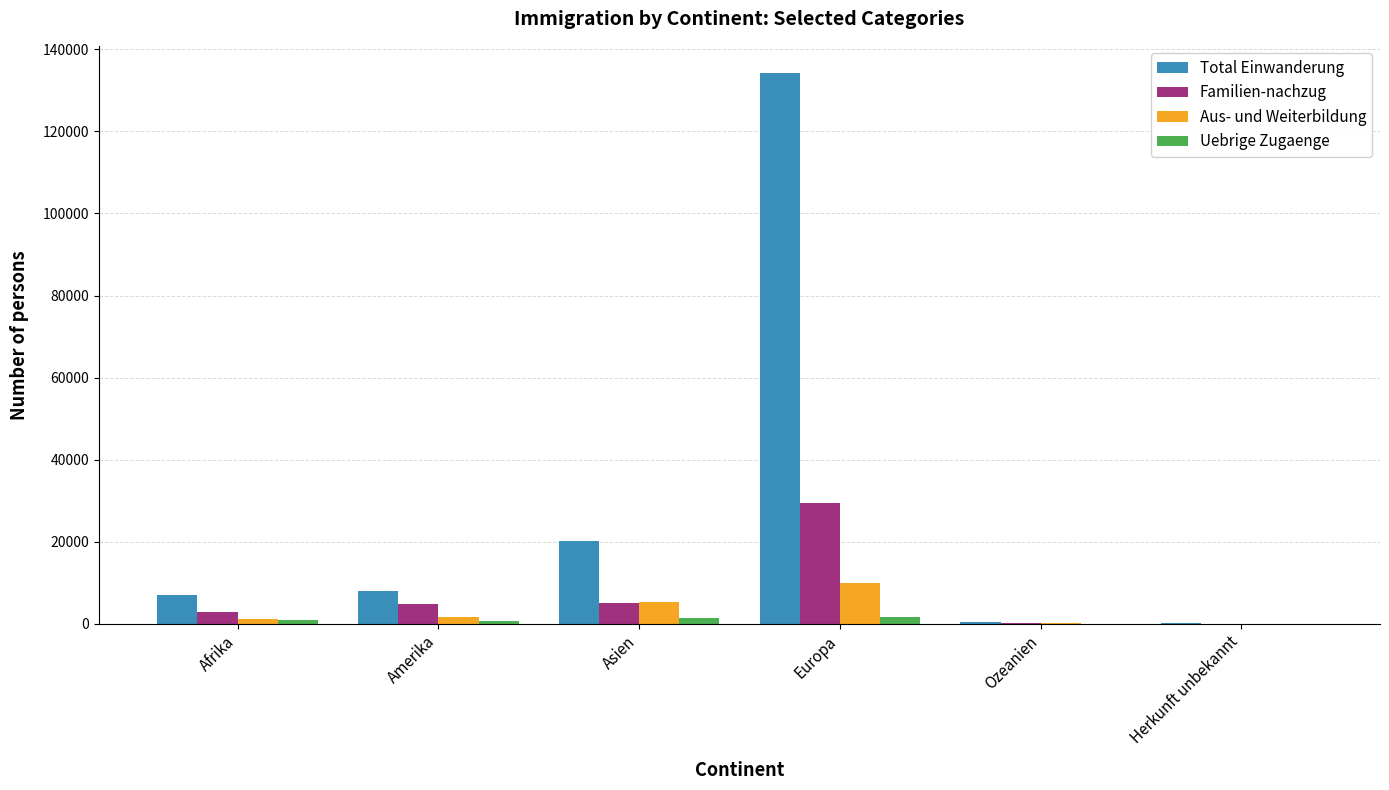

Are the bars grouped side by side (vs. stacked)?

Yes